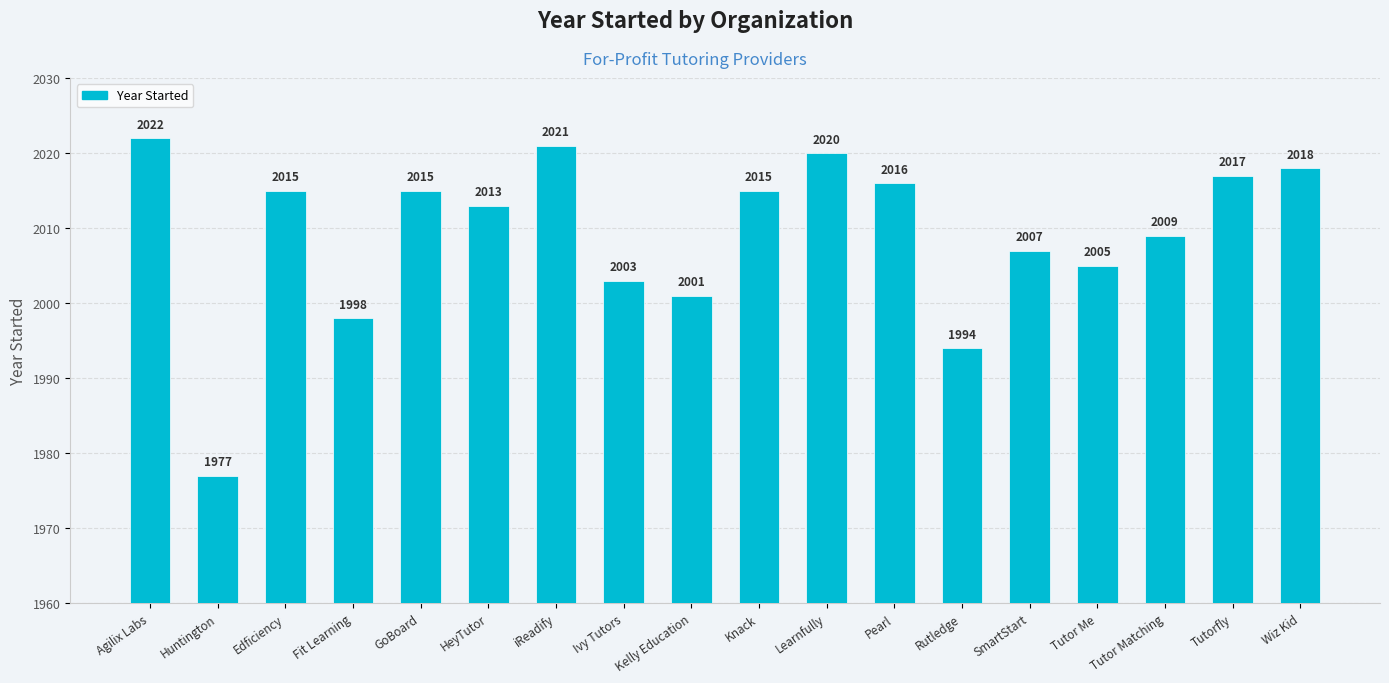

Reading left to right, what are all the values shown in this chart?

2022	1977	2015	1998	2015	2013	2021	2003	2001	2015	2020	2016	1994	2007	2005	2009	2017	2018